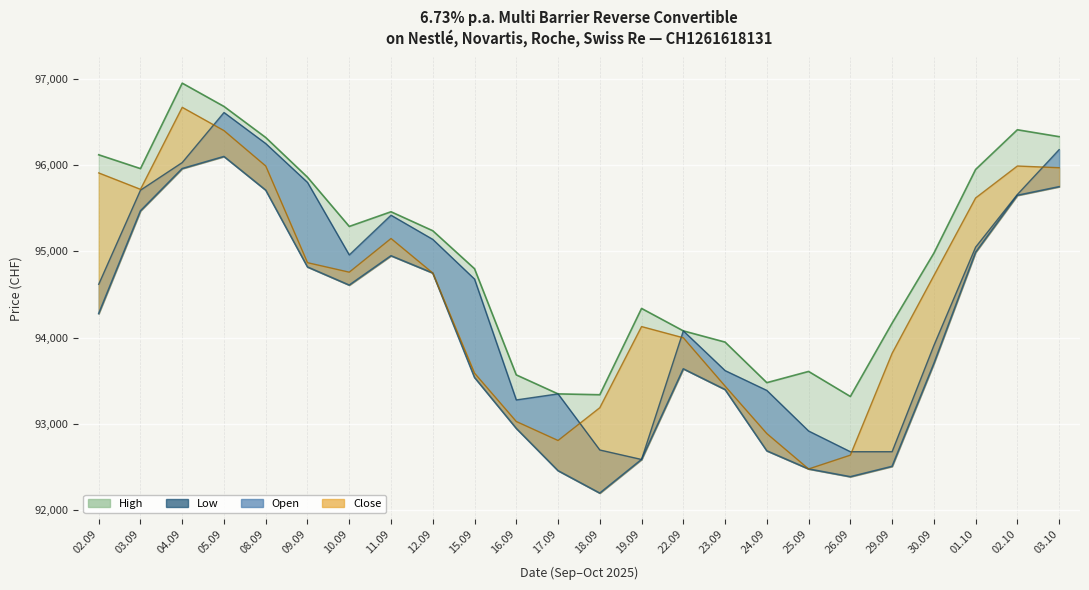

Does the chart display data point markers on the line(s)?

No